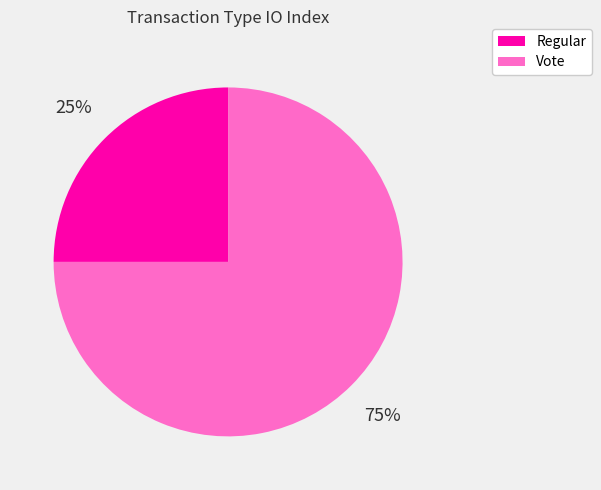

True or false: Vote accounts for 75% of the total.

True